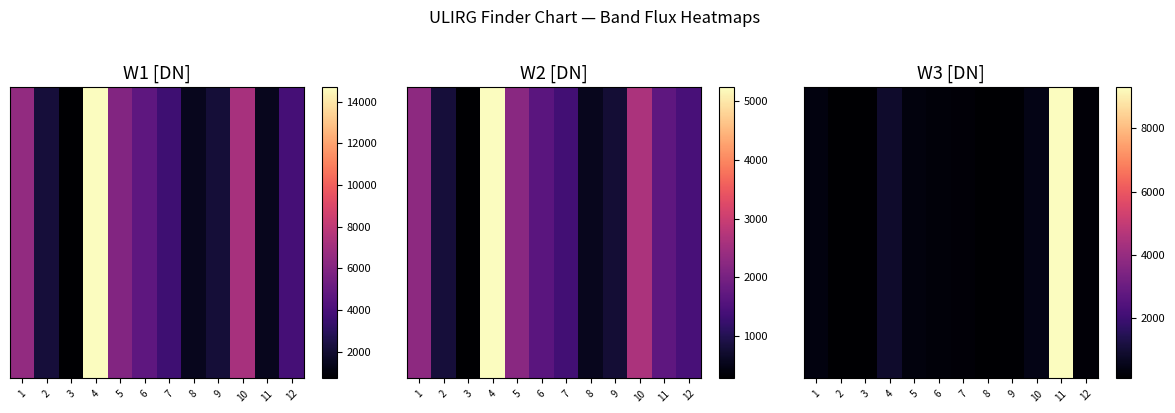

What is the ratio of the value at 2 to the value at 1?

0.3